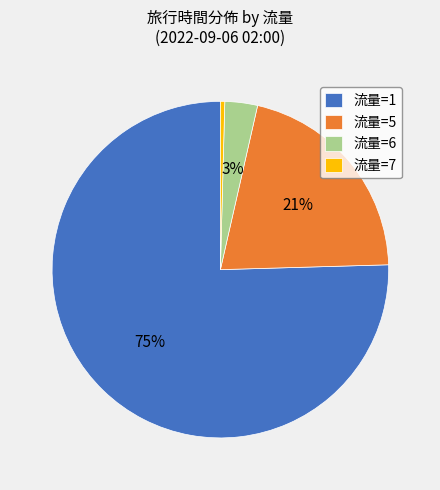

Rank the categories by value from lowest to highest.

流量=7, 流量=6, 流量=5, 流量=1